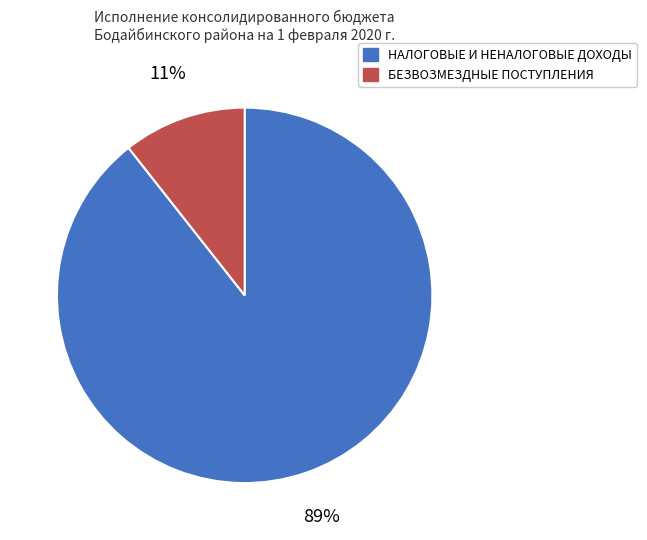

Which category has the biggest portion of the pie?

НАЛОГОВЫЕ И НЕНАЛОГОВЫЕ ДОХОДЫ